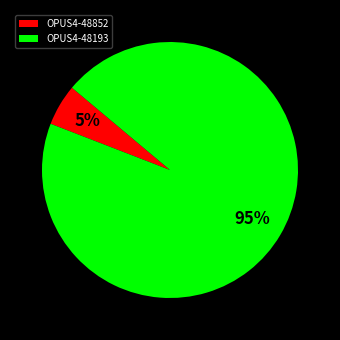

How many slices are in this pie chart?

2